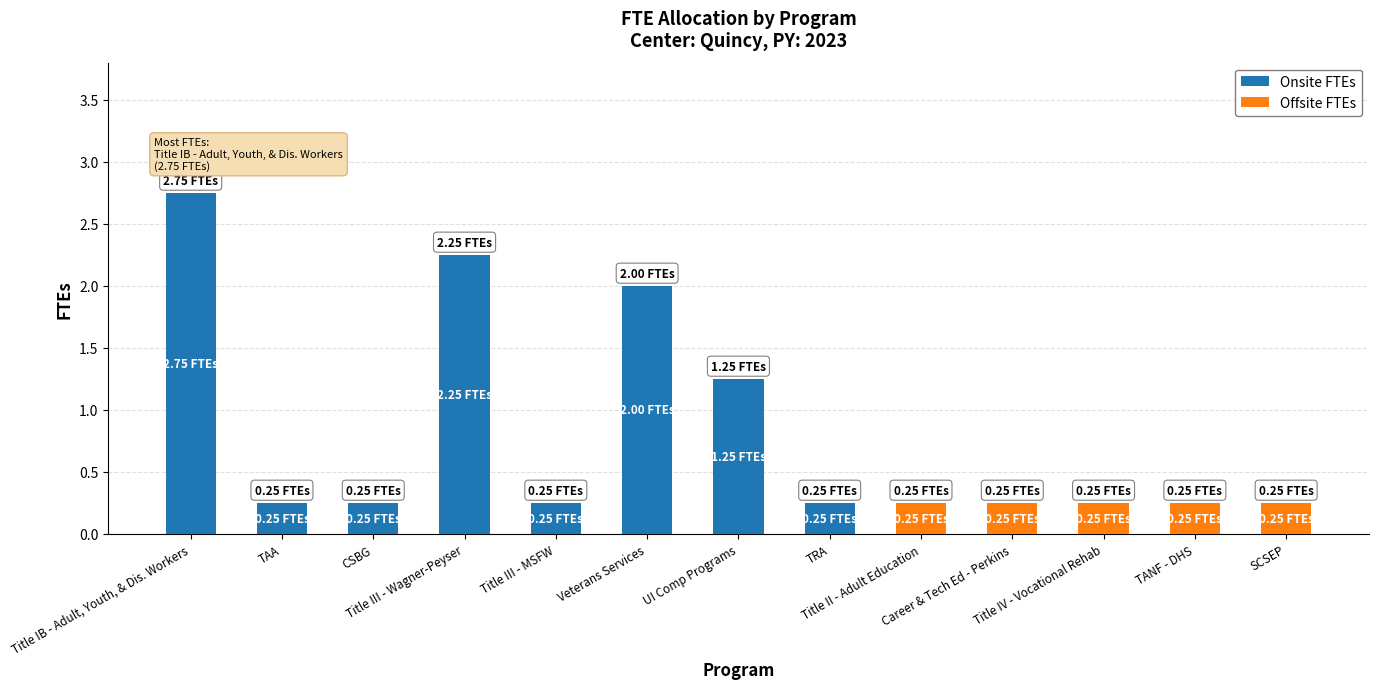

Is it true that Onsite FTEs equals 0.2 at TAA?

True